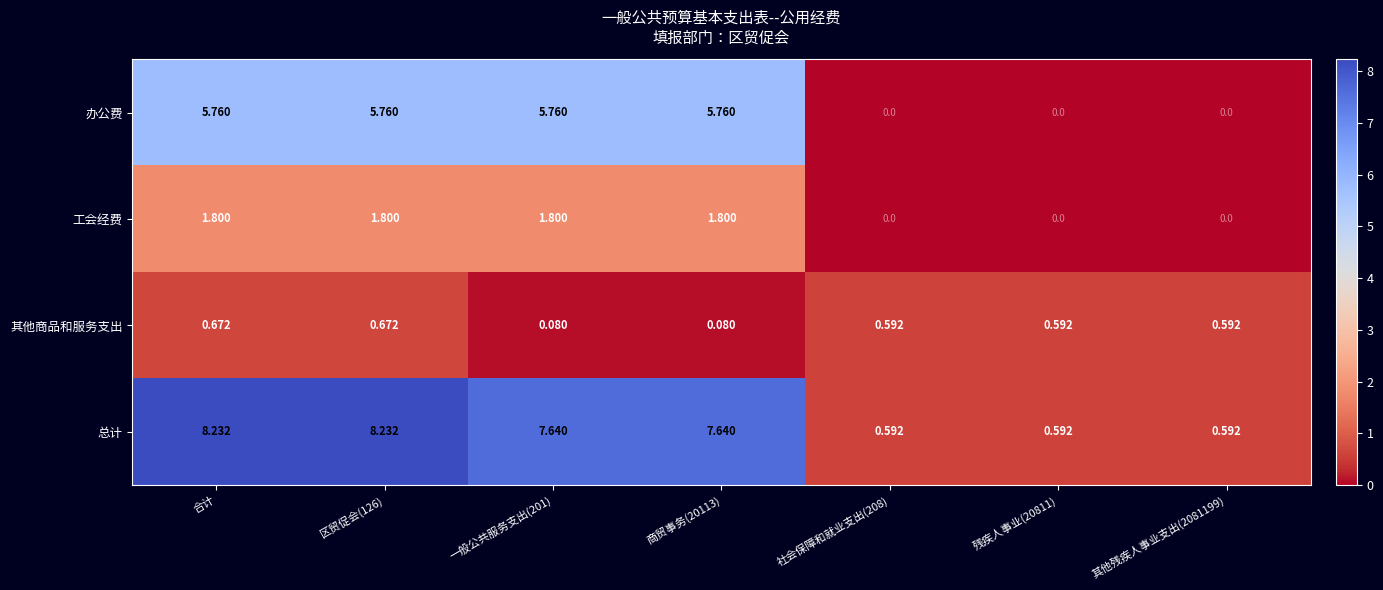

Rank the series at 一般公共服务支出(201) from lowest to highest value.

其他商品和服务支出, 工会经费, 办公费, 总计